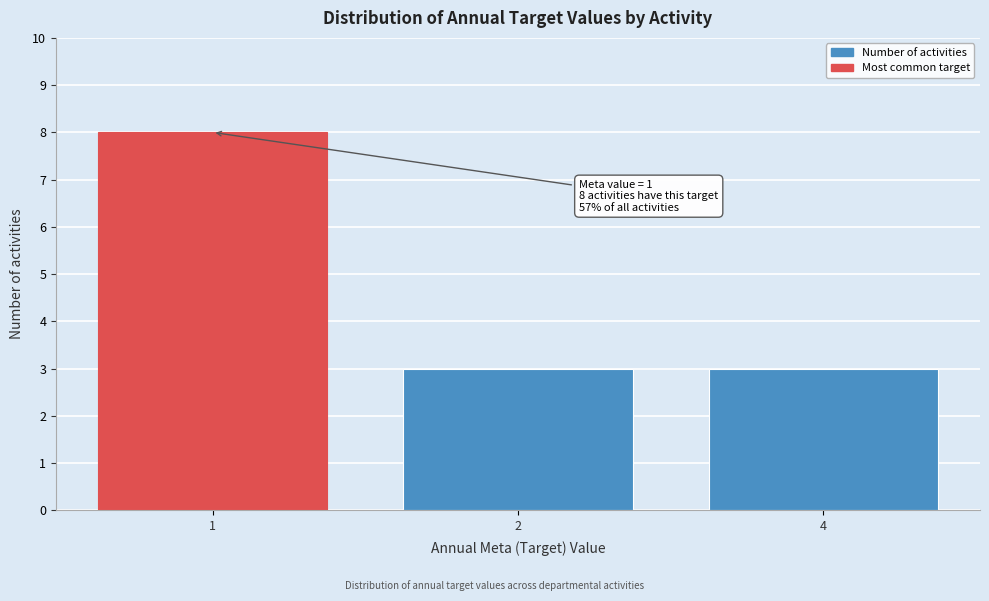

Reading right to left, extract all data points from this chart.

3	3	8